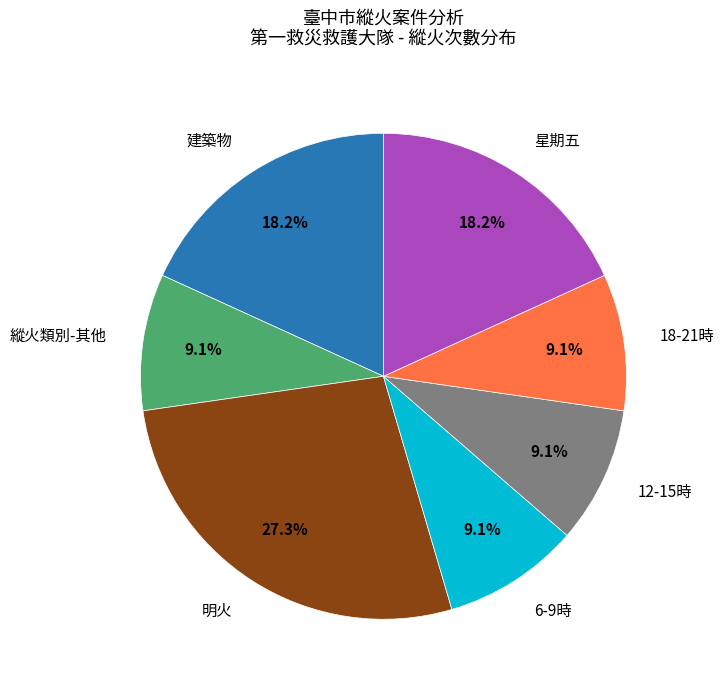

Does any single category account for the majority?

No